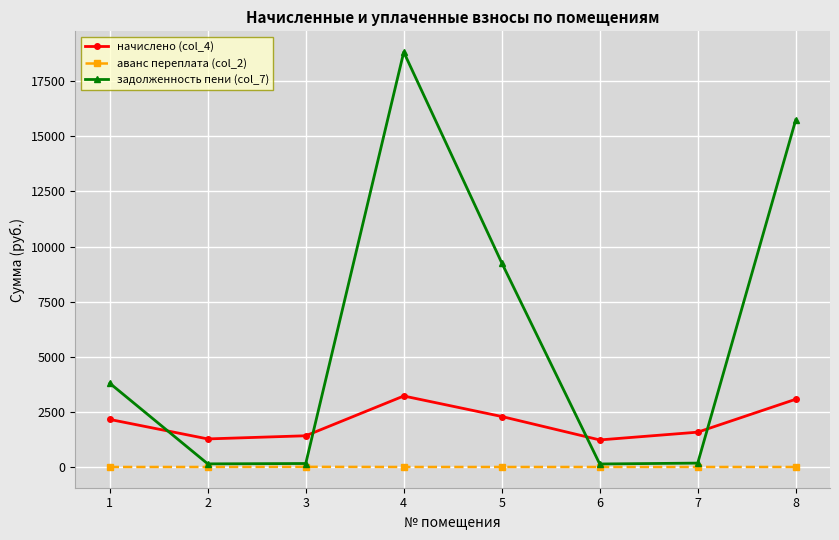

Between 1 and 4, which series saw the biggest shift?

задолженность пени (col_7)